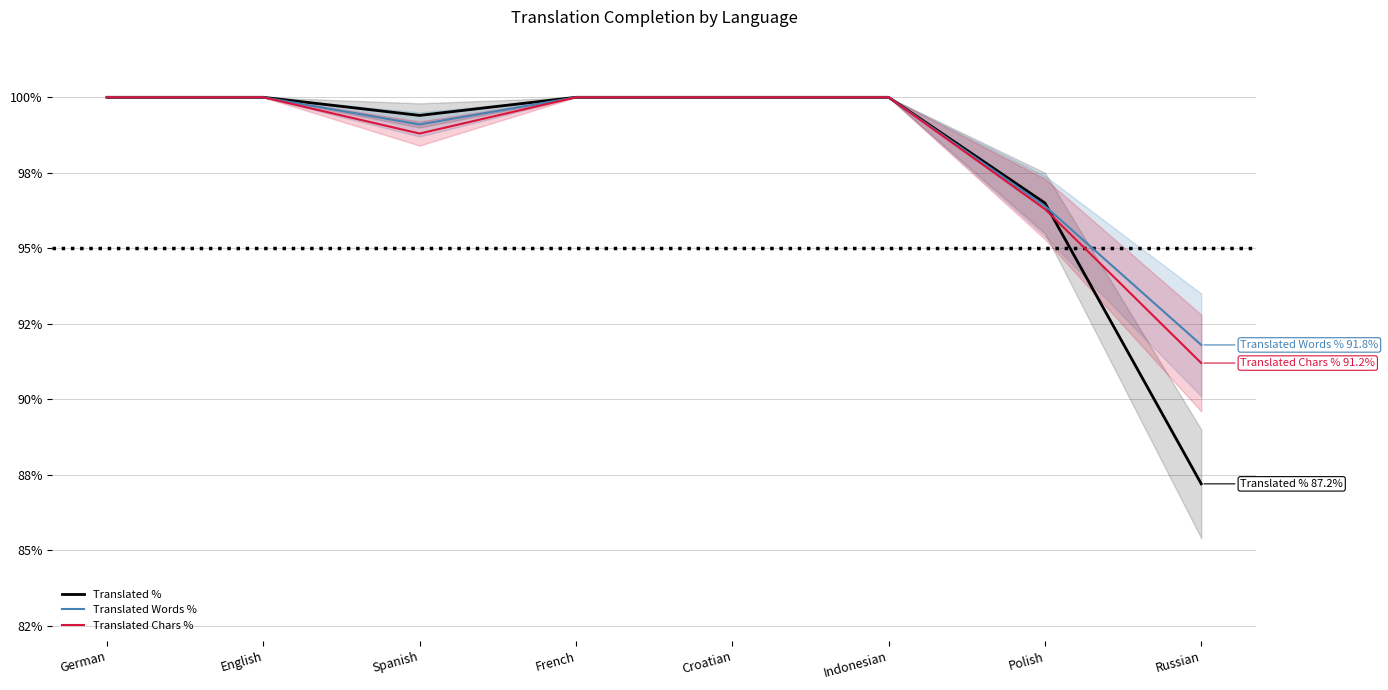

Which series has the widest spread of values?

Translated %